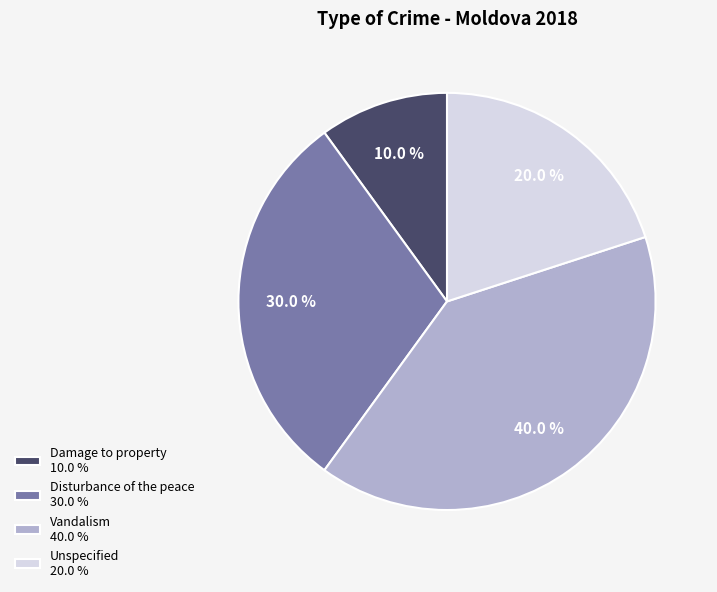

What is the ratio of the value at Unspecified to the value at Damage to property?

2.0